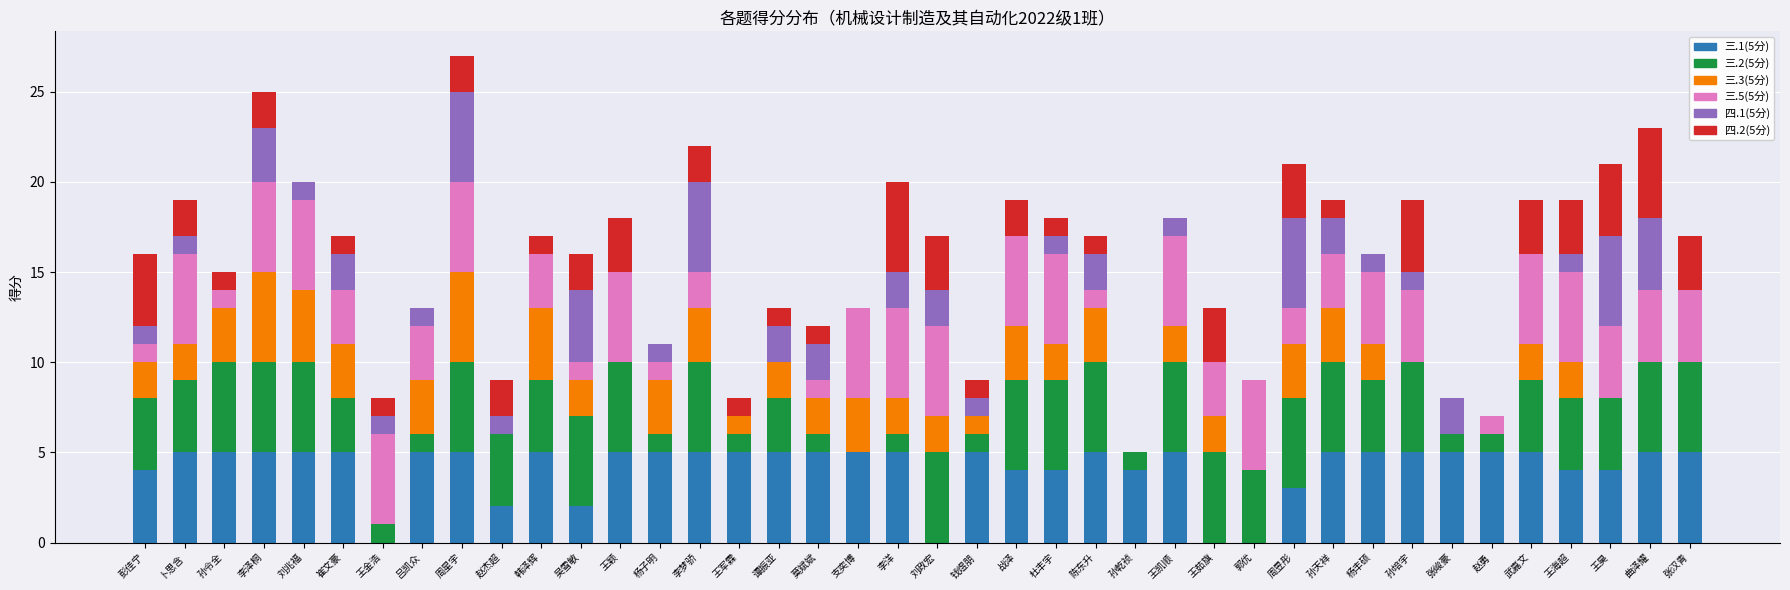

What is the sum of the 四.2(5分) values at 吴雪敏 and 王海超?

5